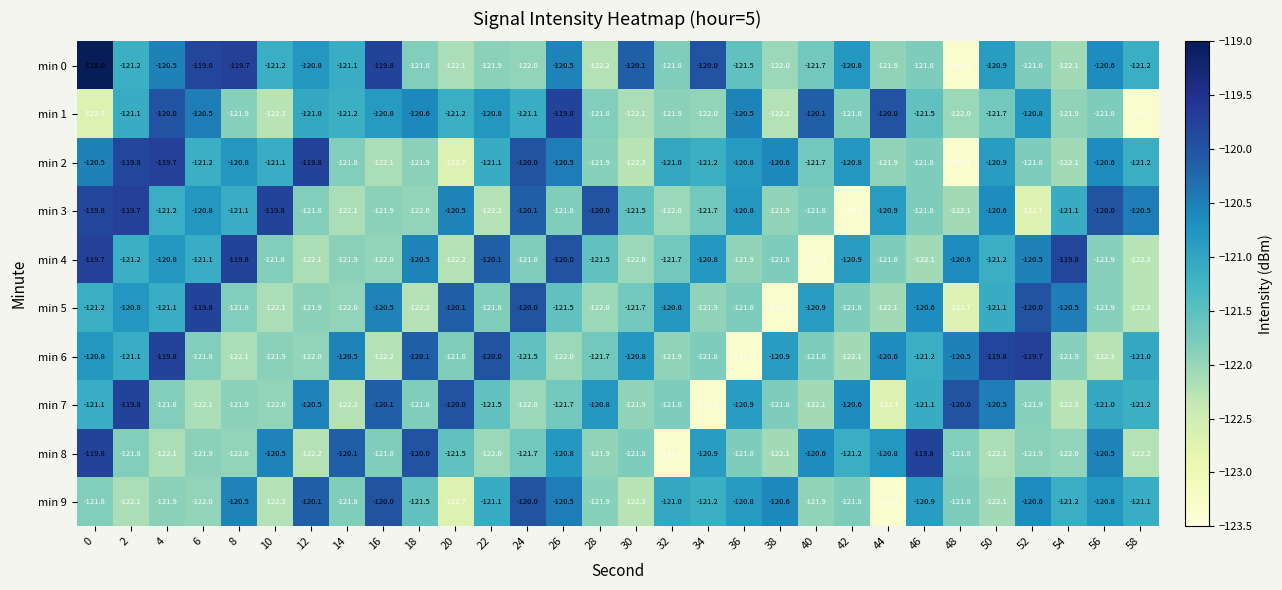

At which label is min 9 closest to -121?

32